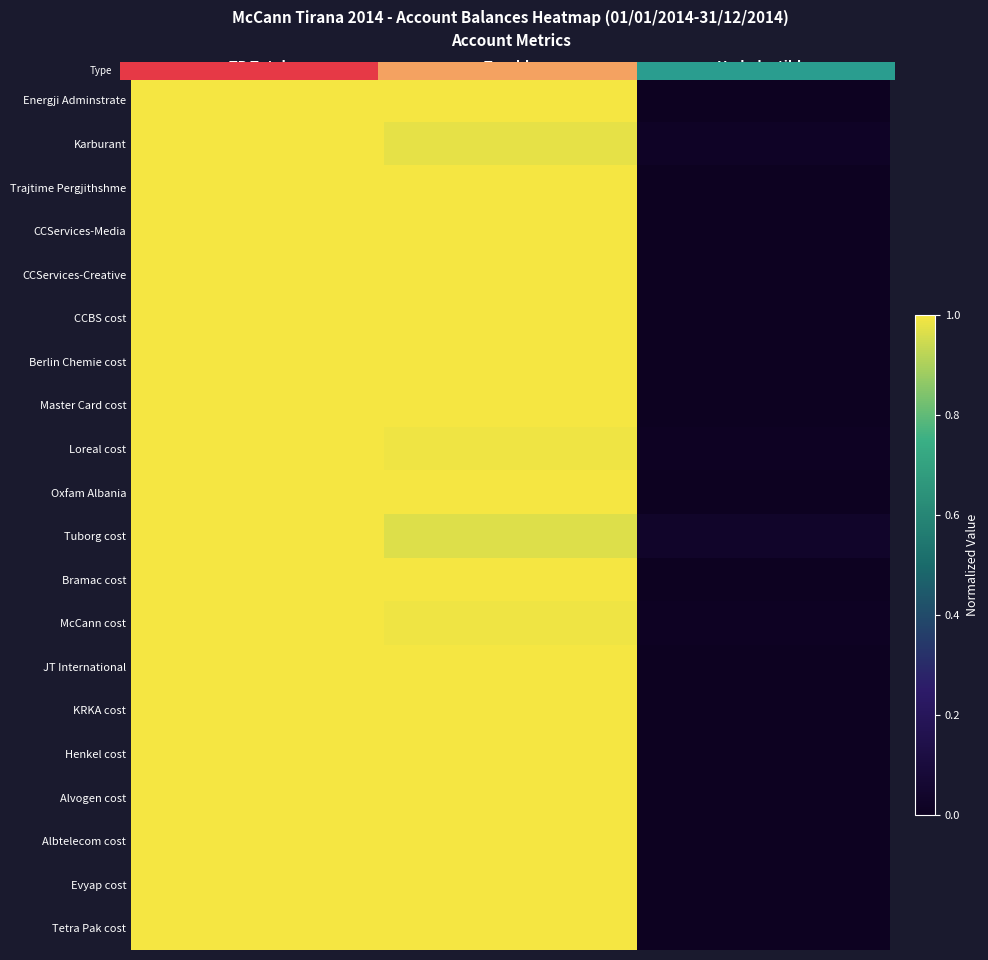

Is it true that Evyap cost equals 0.0 at Undeductible?

True